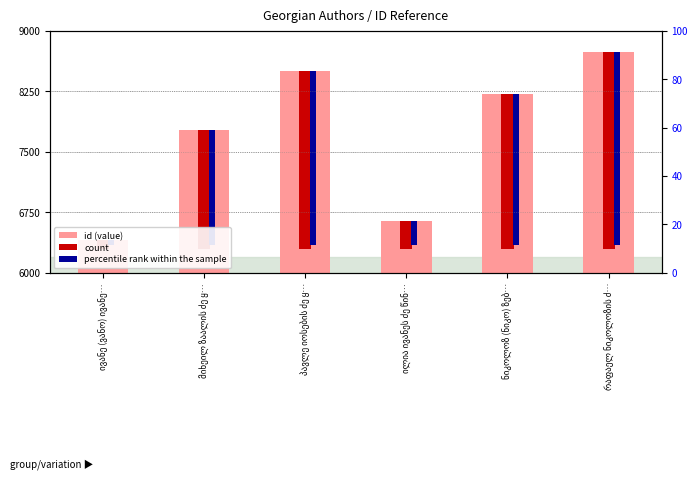

What is the total value across all series at რაფაელ ნიკოლოზის ძ…?

13561